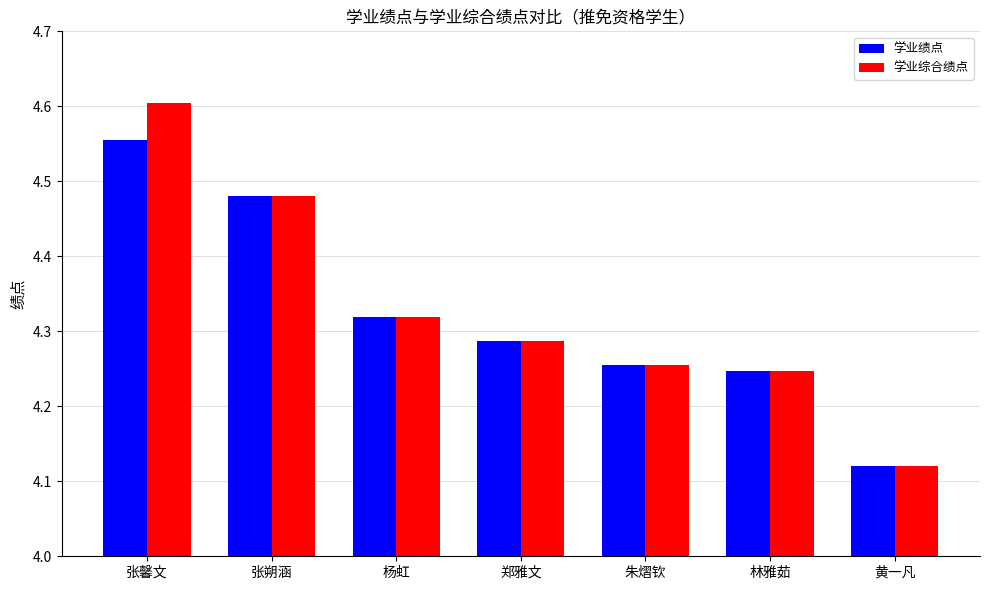

Rank the categories by 学业绩点 value from lowest to highest.

黄一凡, 林雅茹, 朱熠钦, 郑雅文, 杨虹, 张朔涵, 张馨文